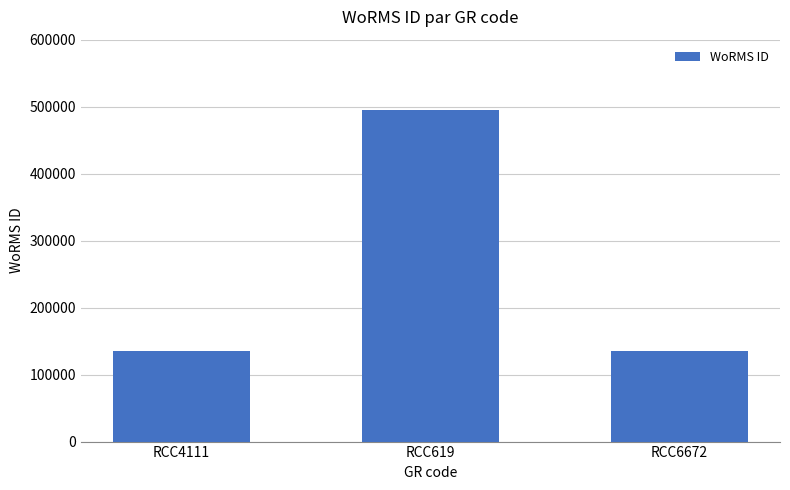

What is the greatest value displayed?

495287